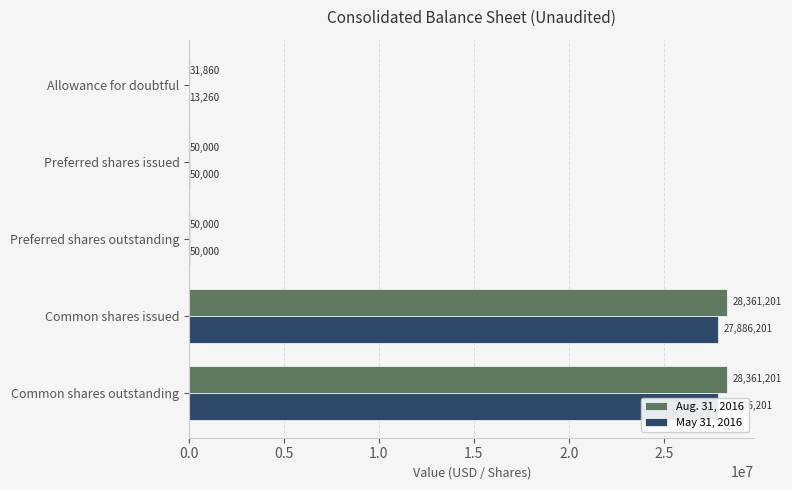

What is the greatest value displayed?

28361201